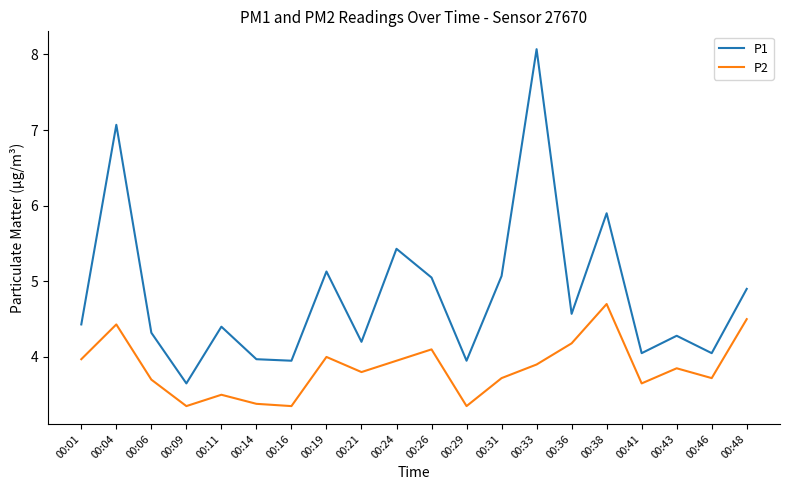

True or false: P1 and P2 intersect in this chart.

False